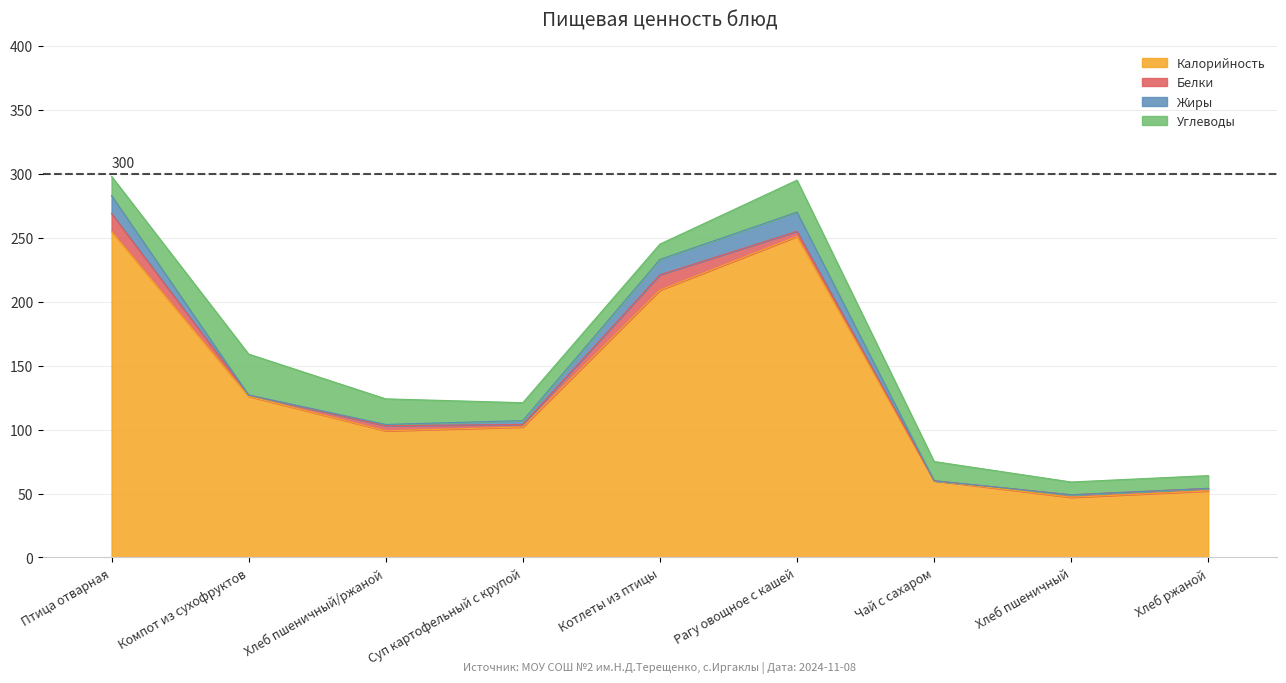

List the labels in order of Жиры value, largest first.

Рагу овощное с кашей, Птица отварная, Котлеты из птицы, Суп картофельный с крупой, Хлеб пшеничный/ржаной, Компот из сухофруктов, Чай с сахаром, Хлеб пшеничный, Хлеб ржаной